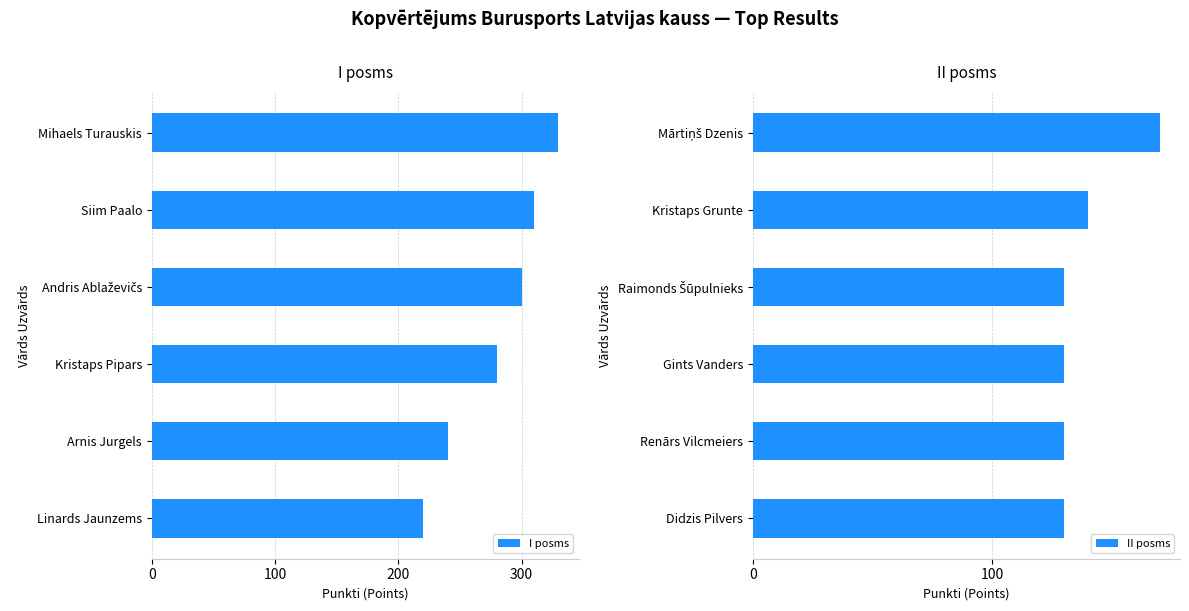

What is the difference between the I posms values at Mihaels Turauskis and Siim Paalo?

20